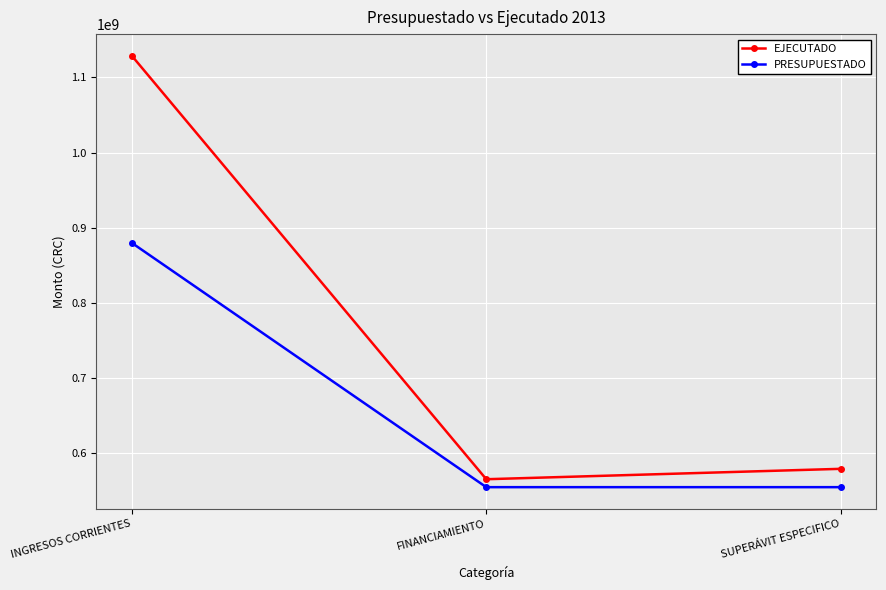

Does the chart display data point markers on the line(s)?

Yes